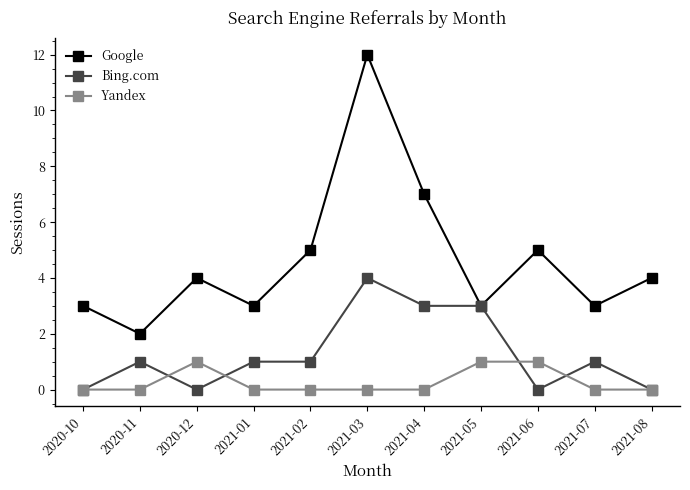

Which series changed the most between 2020-10 and 2021-02?

Google